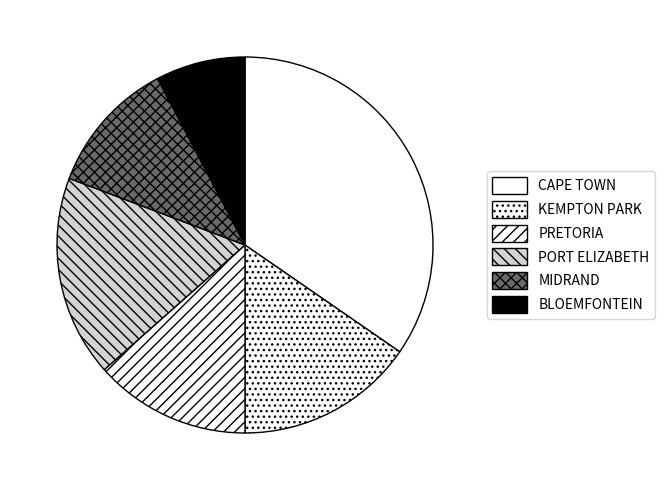

Which has a higher value, PORT ELIZABETH or MIDRAND?

PORT ELIZABETH